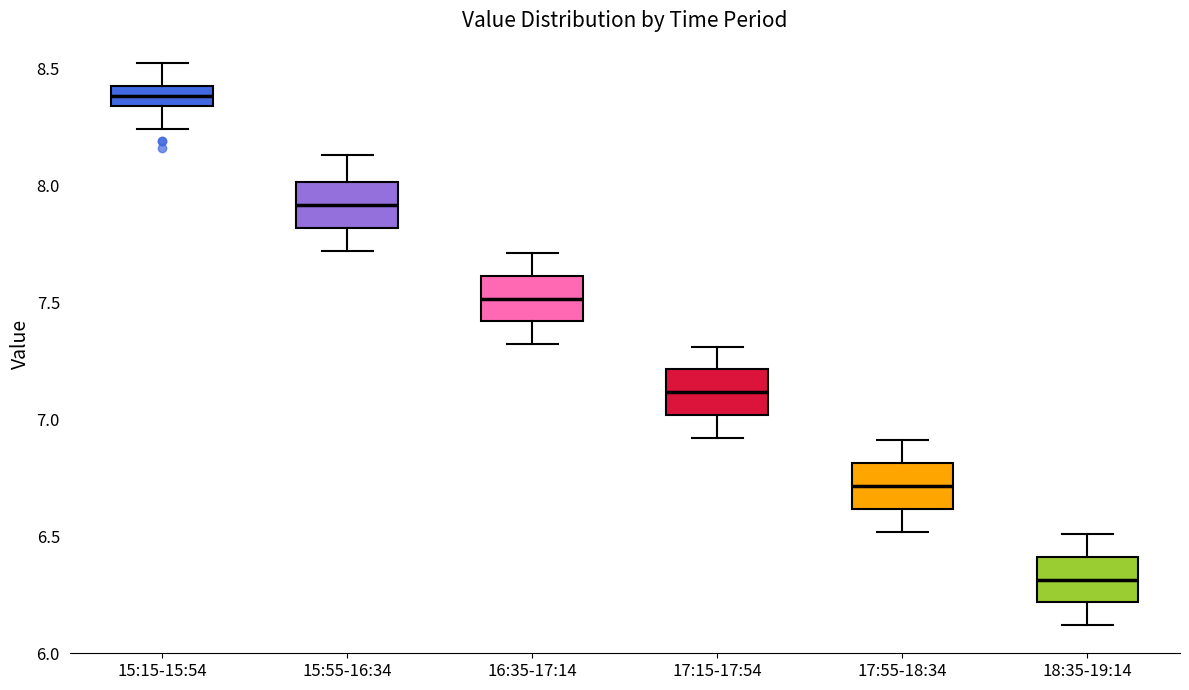

Reading left to right, transcribe this box plot: for each box, give where its median line is, the range the box spans, and where its two whiskers end, as read against the y-axis. The values are not printed on the chart, so give them approximately, as read against the axis.

15:15-15:54: median 8.40, box 8.35 to 8.45, whiskers 8.25 to 8.50
15:55-16:34: median 7.90, box 7.80 to 8.00, whiskers 7.70 to 8.15
16:35-17:14: median 7.50, box 7.40 to 7.60, whiskers 7.30 to 7.70
17:15-17:54: median 7.10, box 7.00 to 7.20, whiskers 6.90 to 7.30
17:55-18:34: median 6.70, box 6.60 to 6.80, whiskers 6.50 to 6.90
18:35-19:14: median 6.30, box 6.20 to 6.40, whiskers 6.10 to 6.50